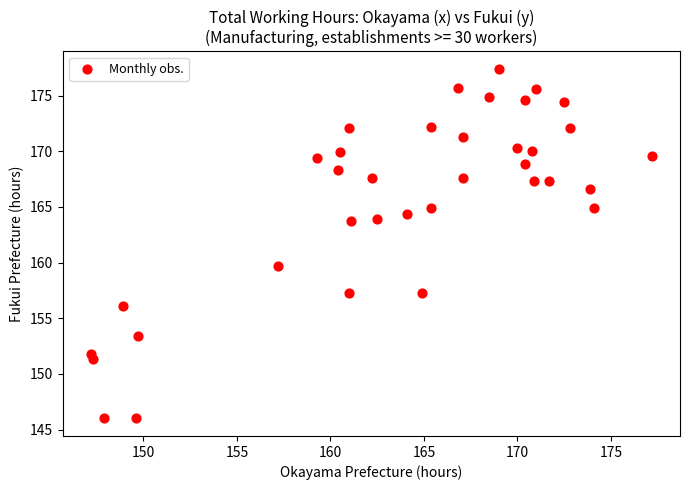

What is the range of X values (max minus min)?

30.0